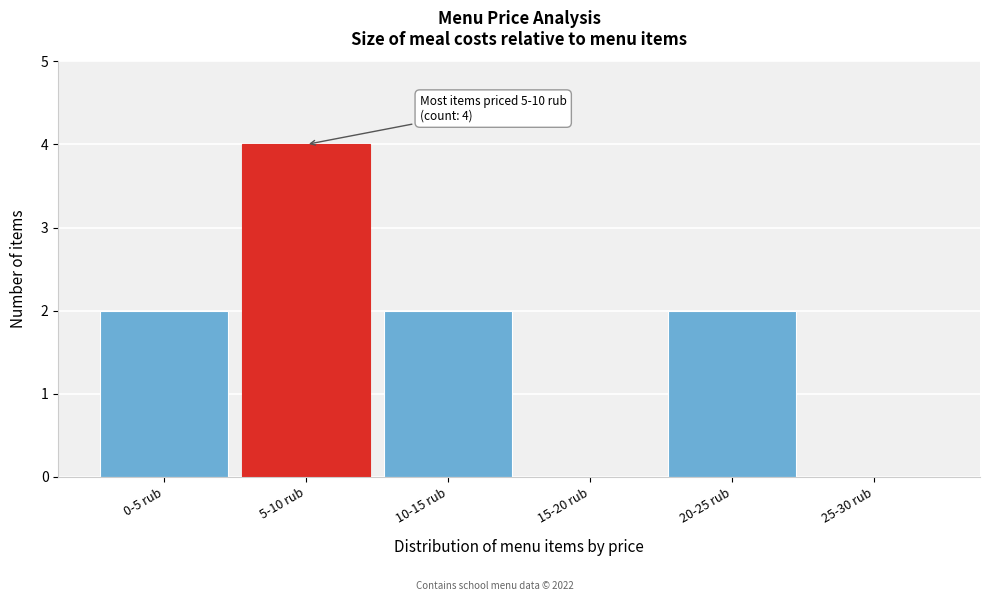

Reading left to right, transcribe all the data shown in this chart.

0-5 rub=2	5-10 rub=4	10-15 rub=2	15-20 rub=0	20-25 rub=2	25-30 rub=0